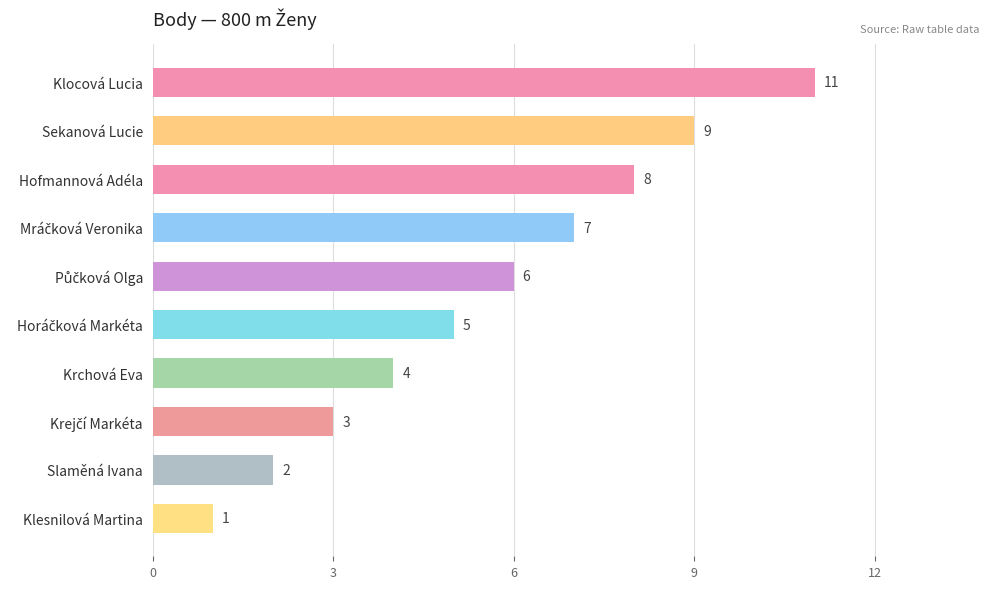

How many values are between 3 and 8?

6